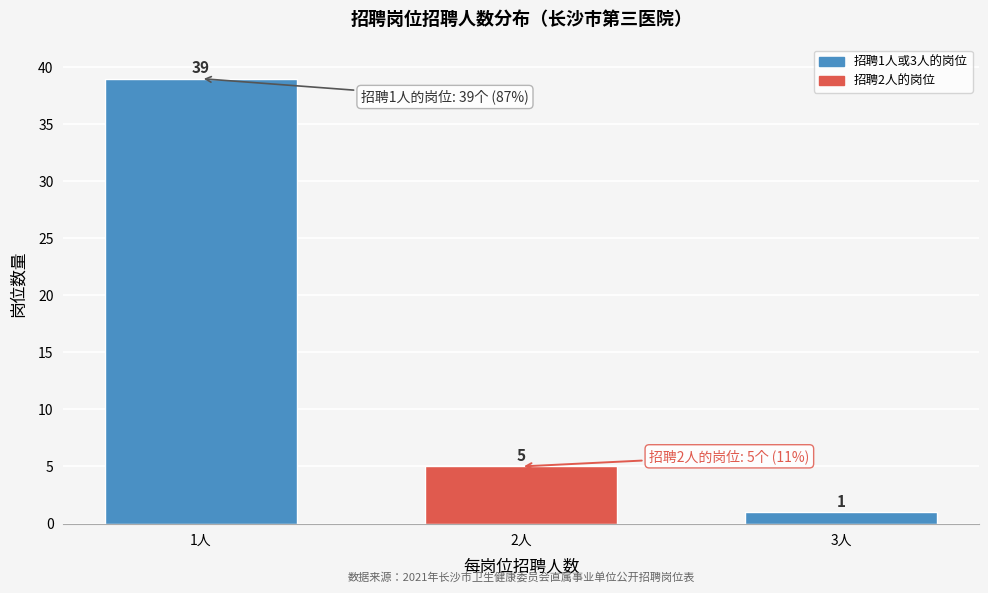

Reading left to right, what are all the values shown in this chart?

39	5	1